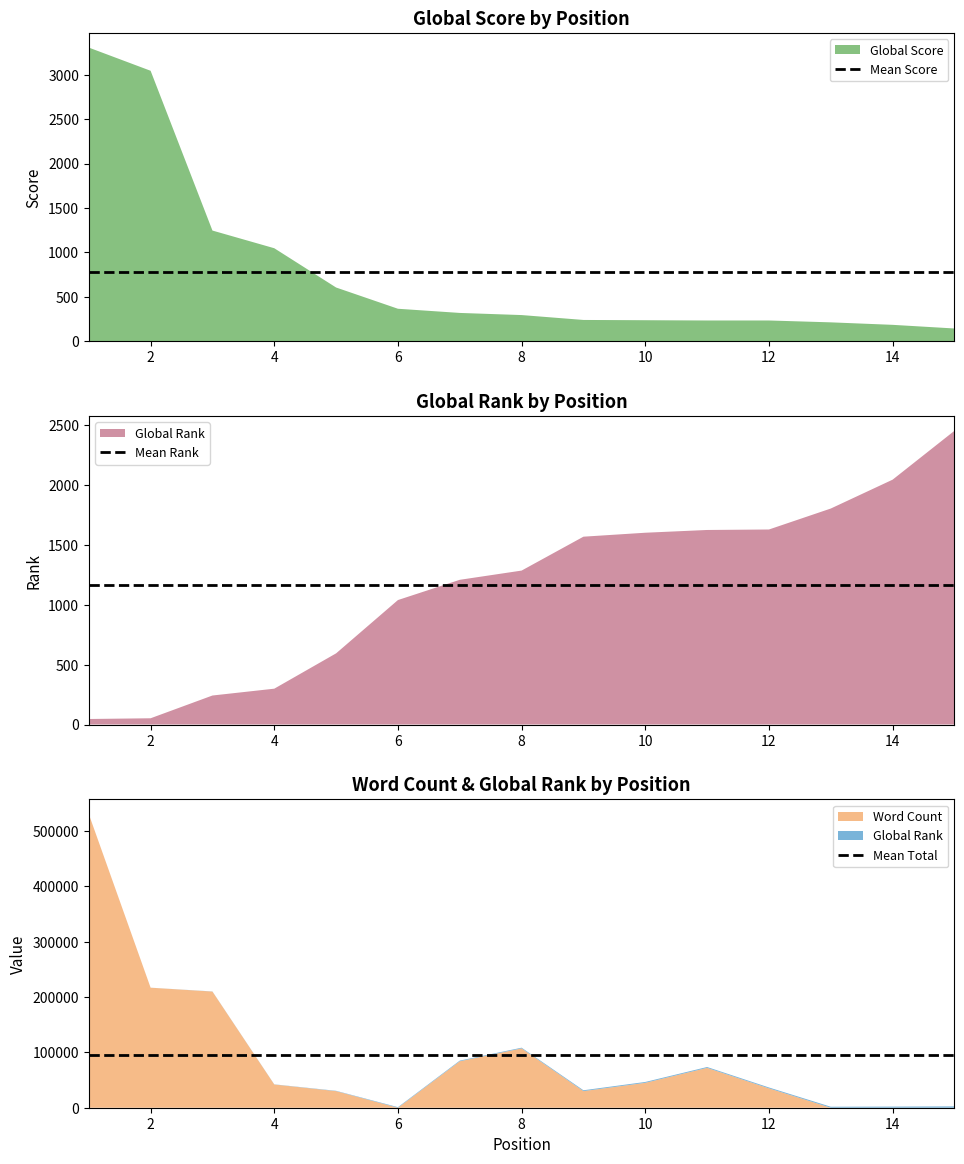

What is the highest value of the Global Score series?

3305